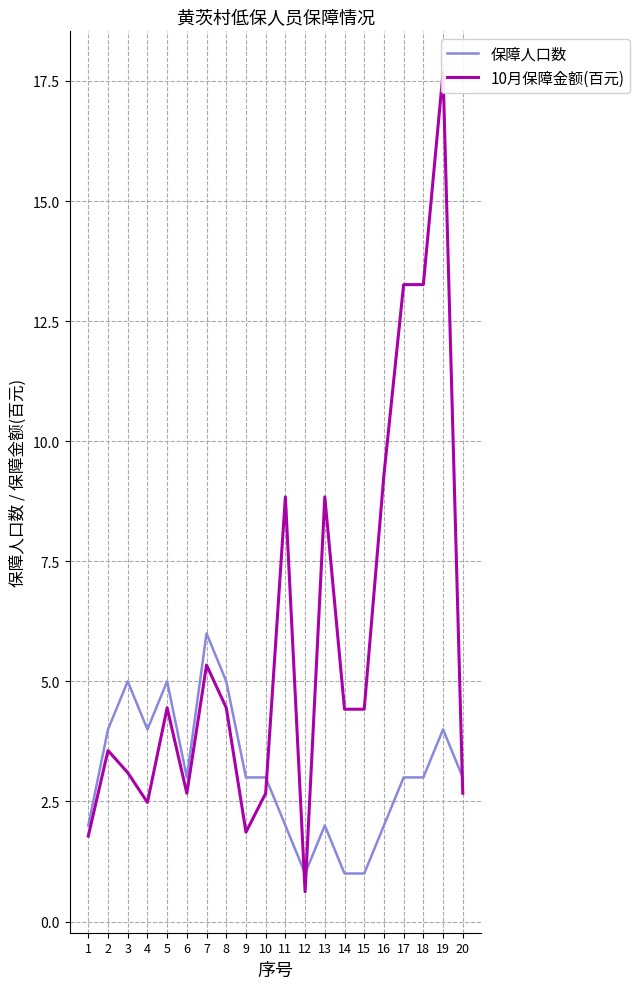

What is the approximate value of 10月保障金额(百元) at 16?

9.3